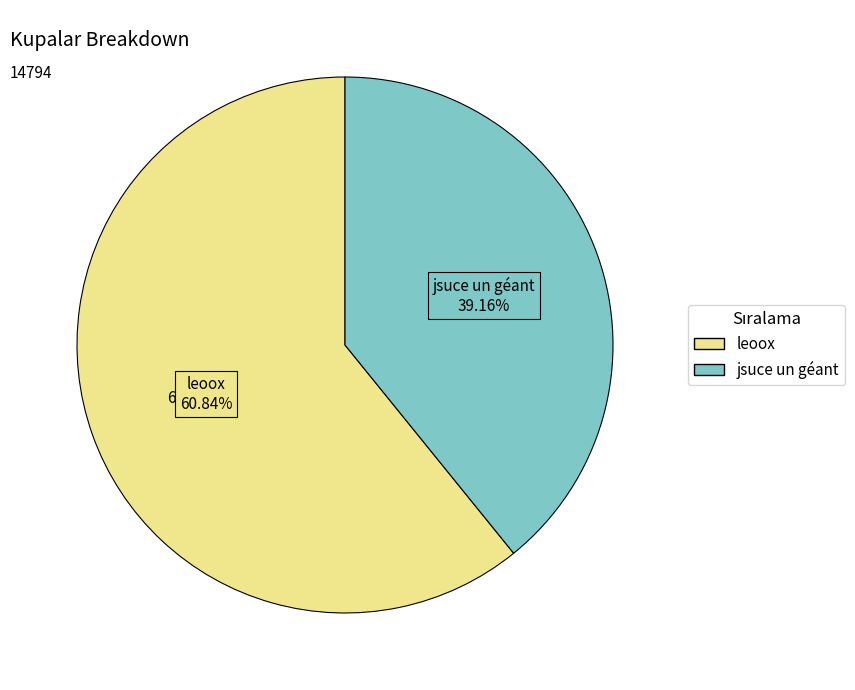

How many slices are in this pie chart?

2